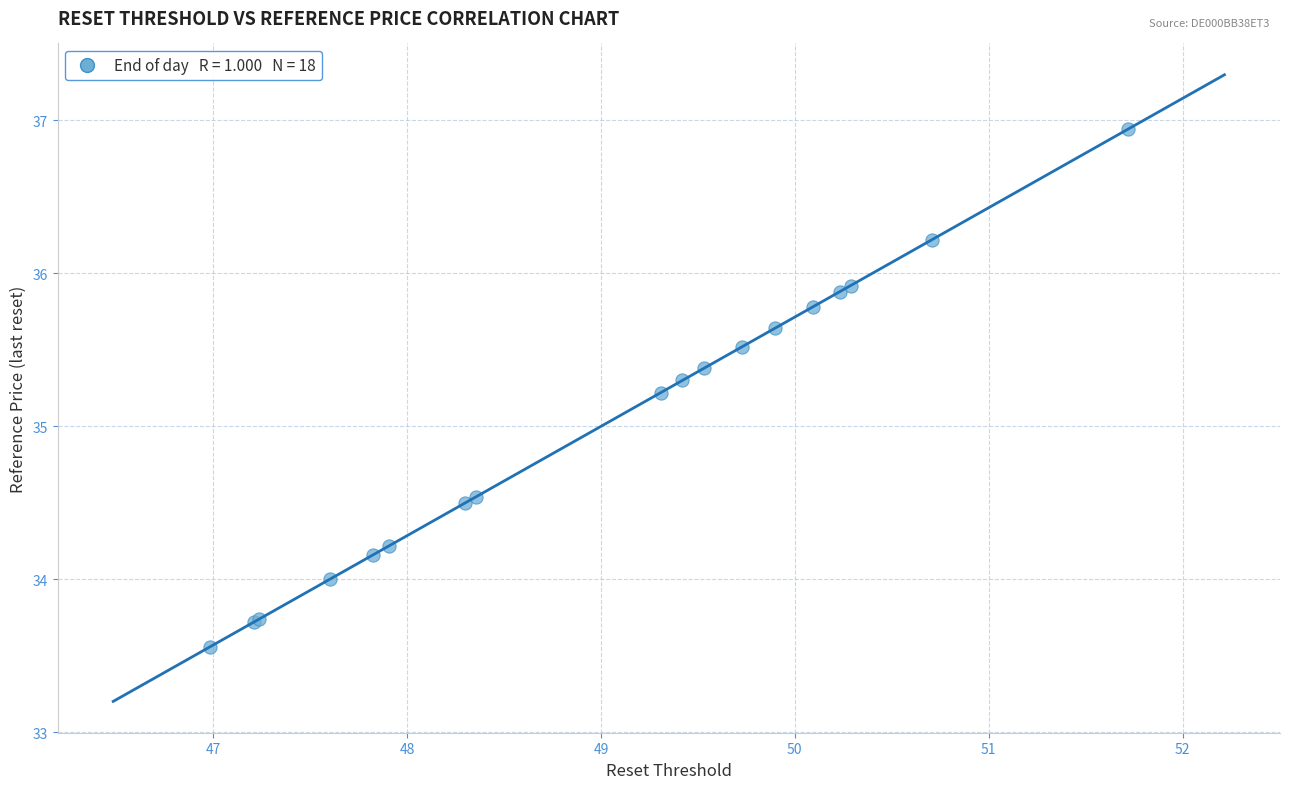

What Y value in the scatter plot is closest to 35?

35.2